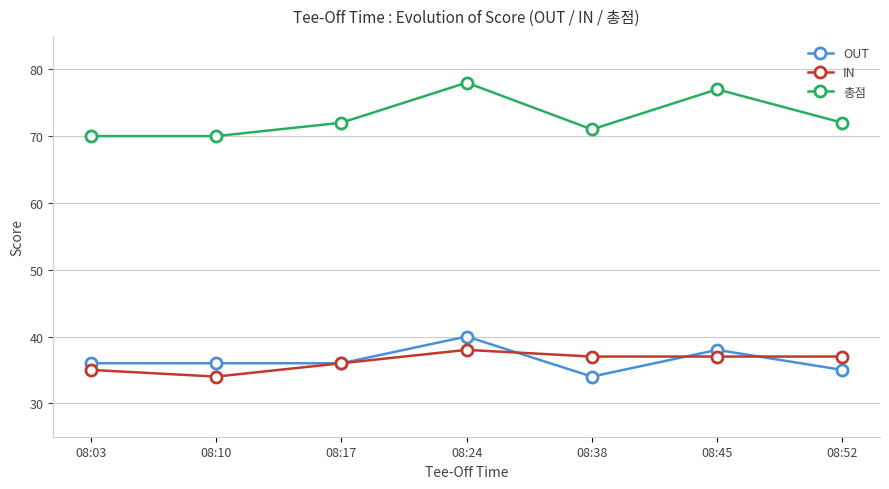

True or false: IN and 총점 intersect in this chart.

False